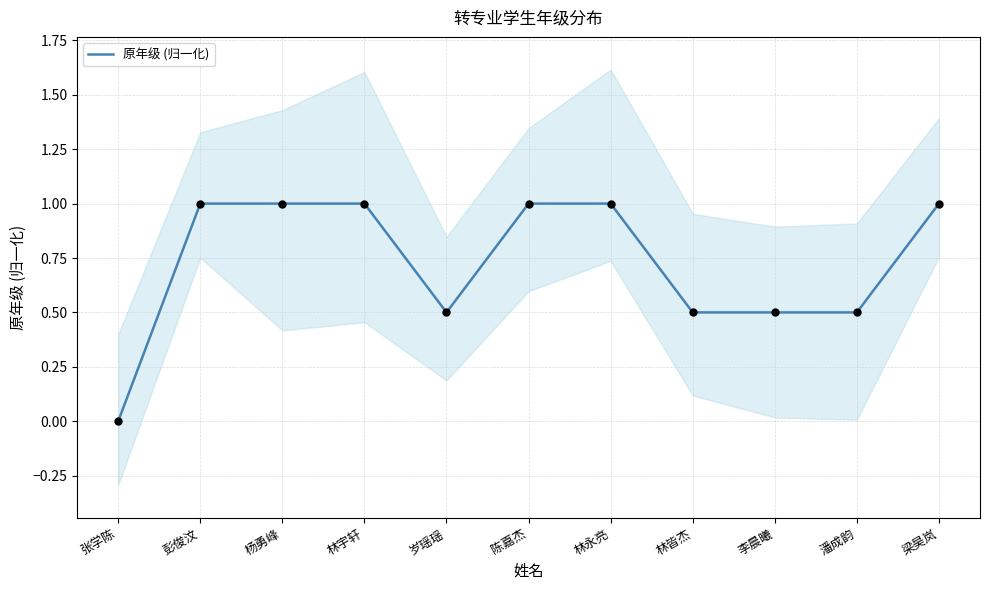

What is the change in value from 岁瑶瑶 to 陈嘉杰?

+0.5